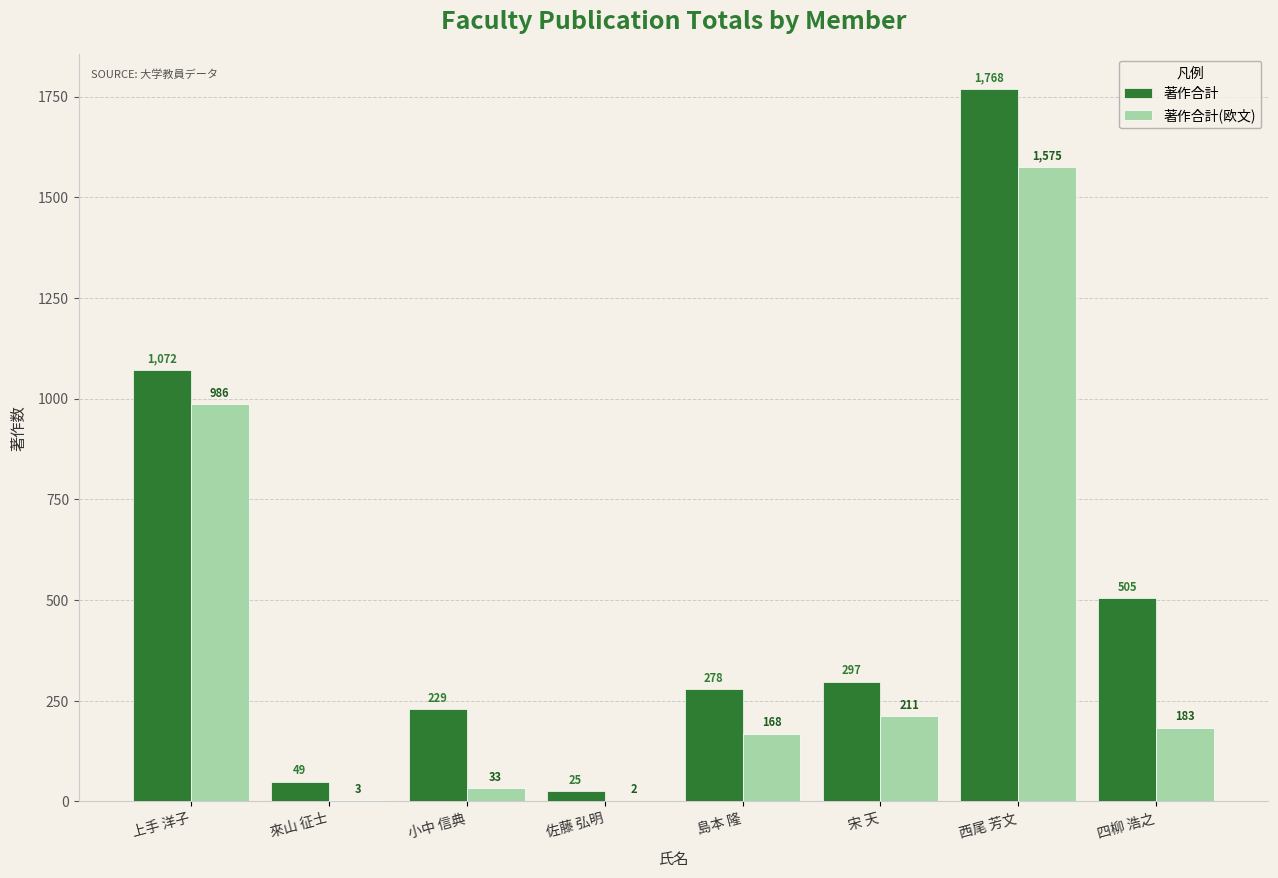

How many groups of bars are there?

8